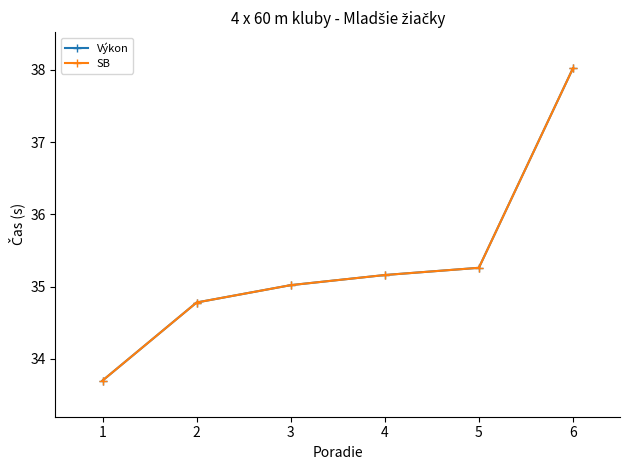

Reading left to right, extract all data points from this chart.

Výkon: 33.7	34.8	35.0	35.2	35.3	38.0
SB: 33.7	34.8	35.0	35.2	35.3	38.0